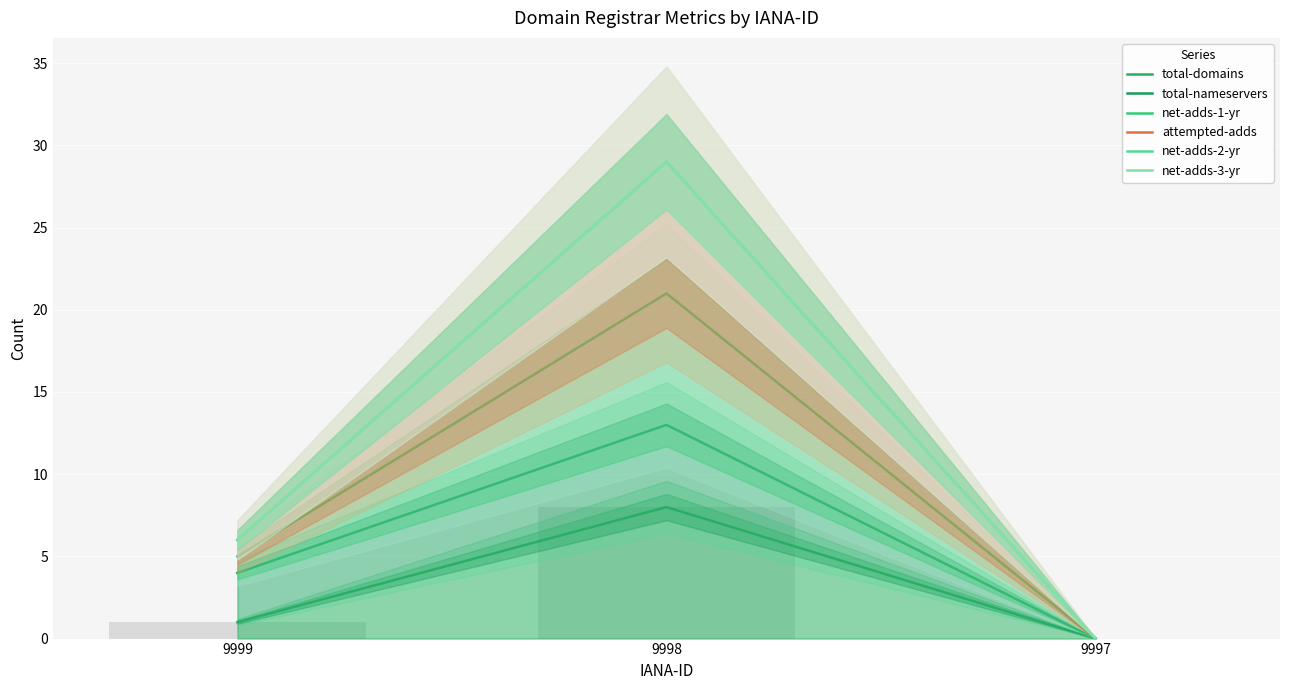

What is the highest value of the total-domains series?

8